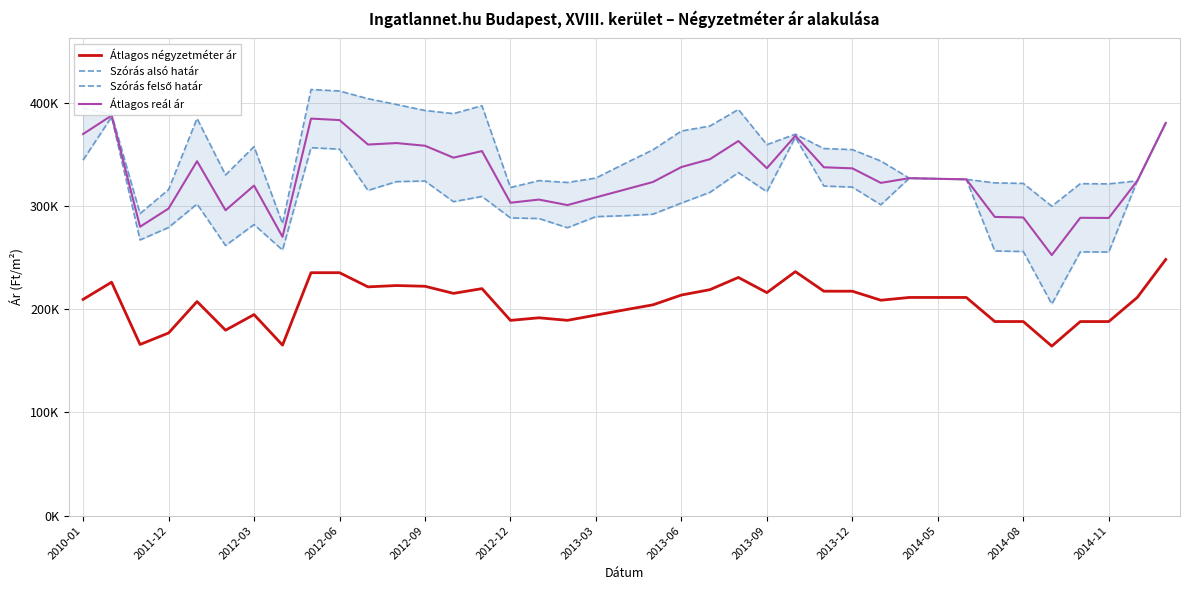

What is the sum of the Átlagos reál ár values at 2013-03 and 2014-08?

597616